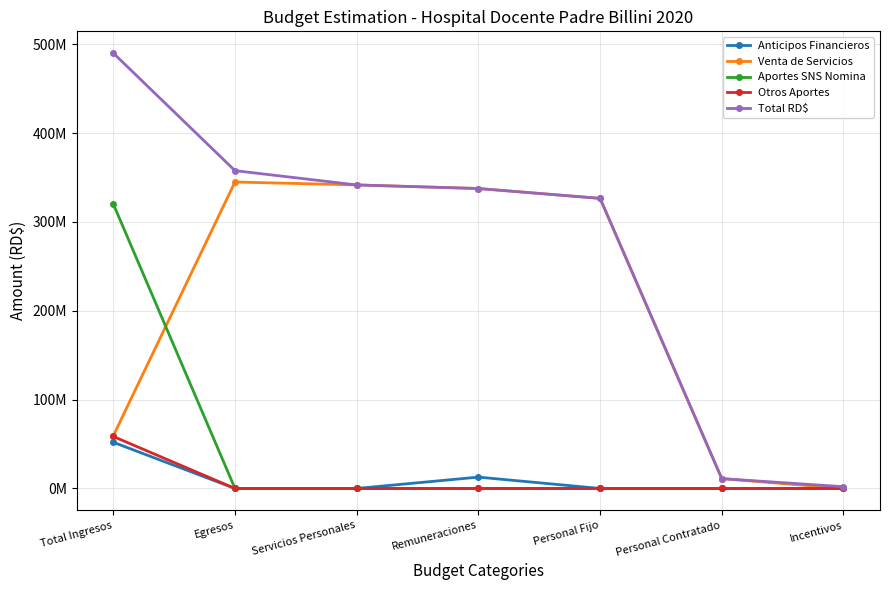

Is it true that Aportes SNS Nomina equals 0.0 at Servicios Personales?

True